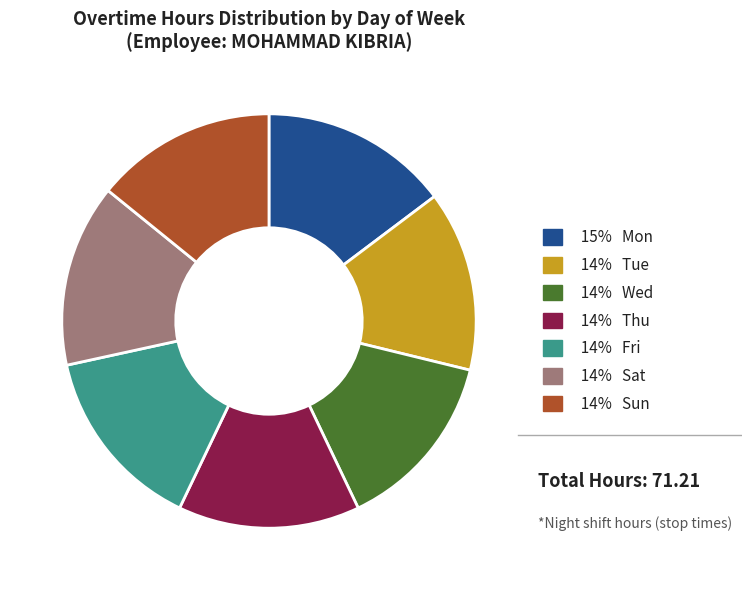

Approximately how many times larger is the value at 14% Tue compared to 14% Thu?

1.0